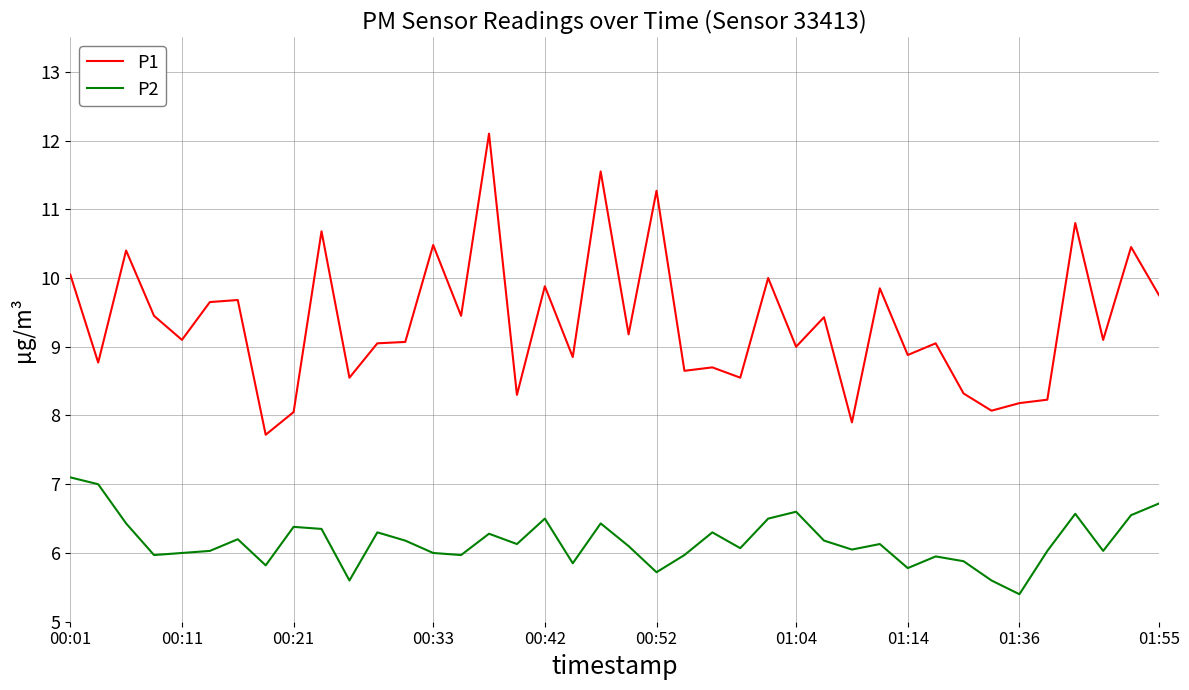

Which series has the largest total across all categories?

P1